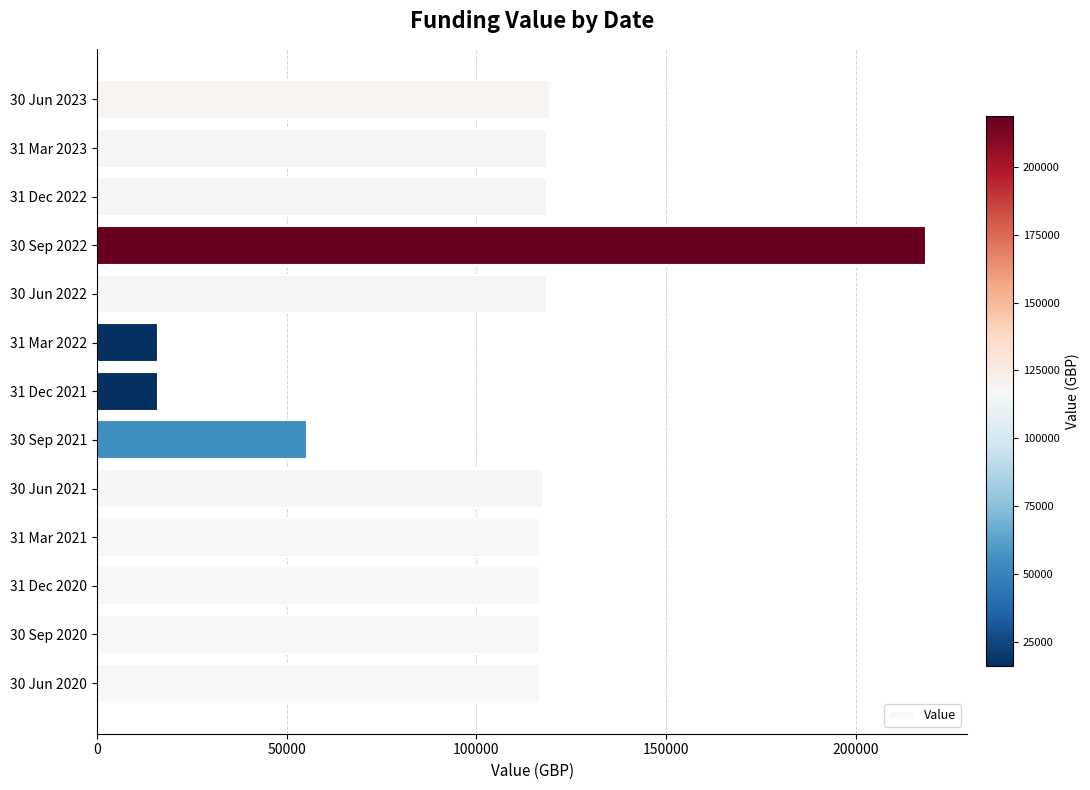

The value at 31 Mar 2023 is 118581.4. True or false?

True